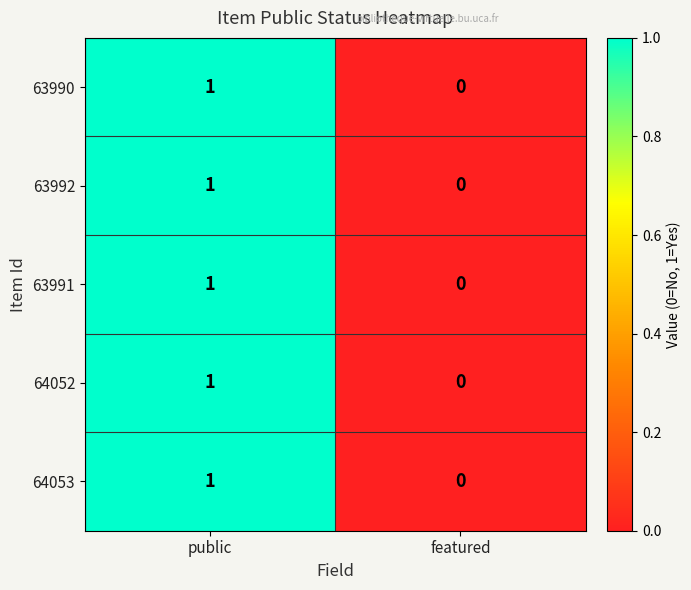

At which category is the sum across all series the highest?

public